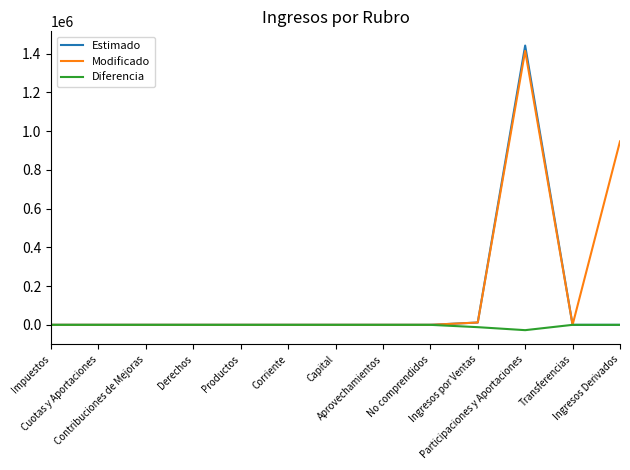

Rank the series by their average value, from lowest to highest.

Diferencia, Estimado, Modificado